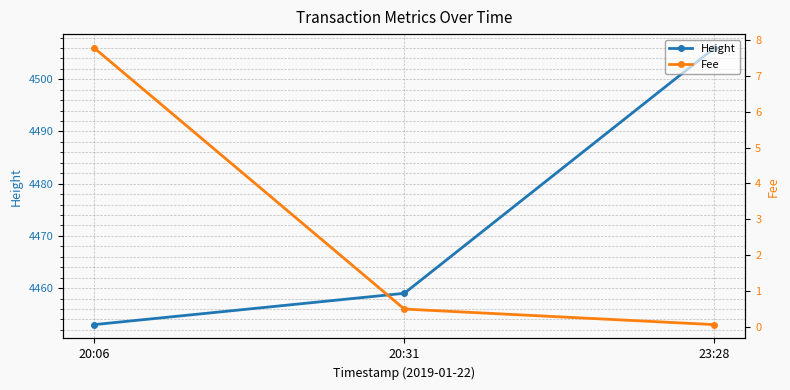

List the series in order of their overall mean, highest first.

Height, Fee